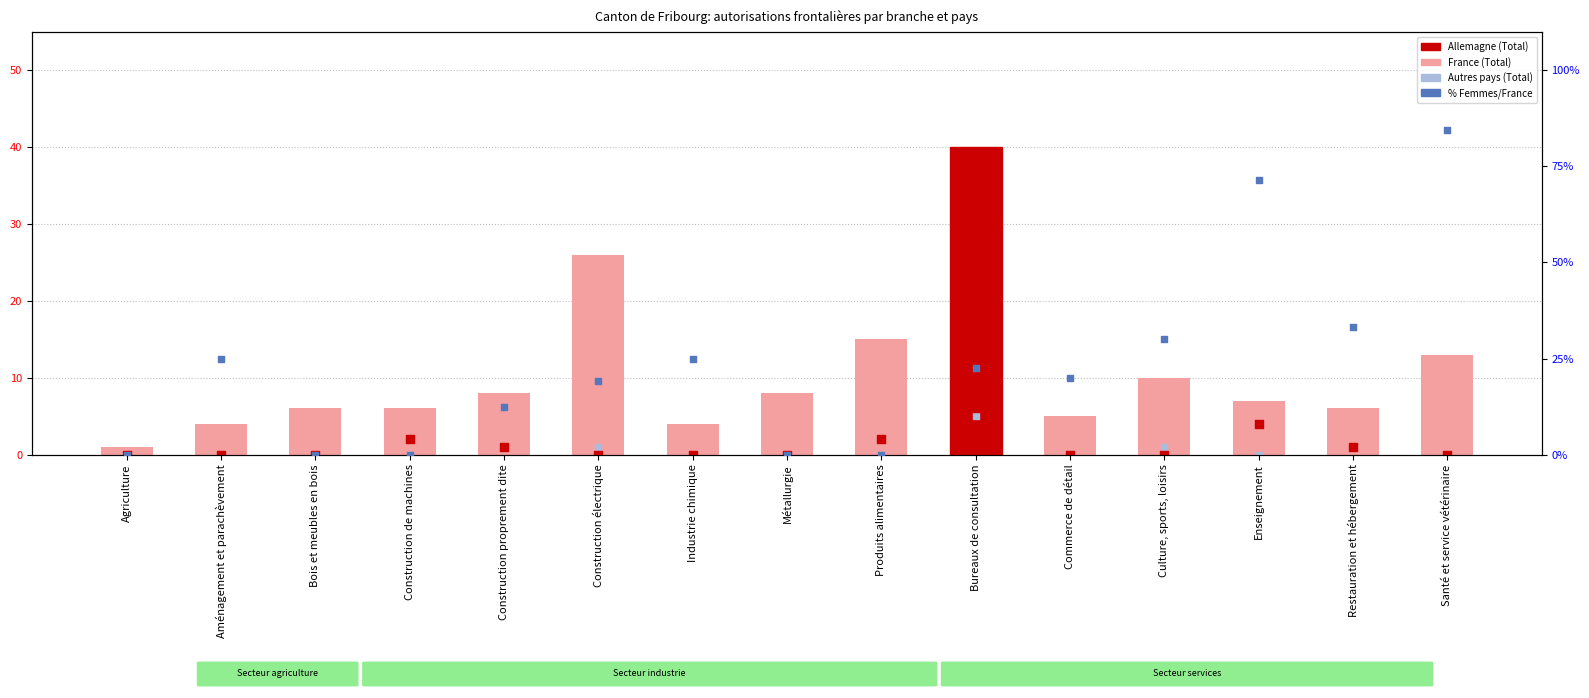

At how many categories does at least one series exceed 80?

1